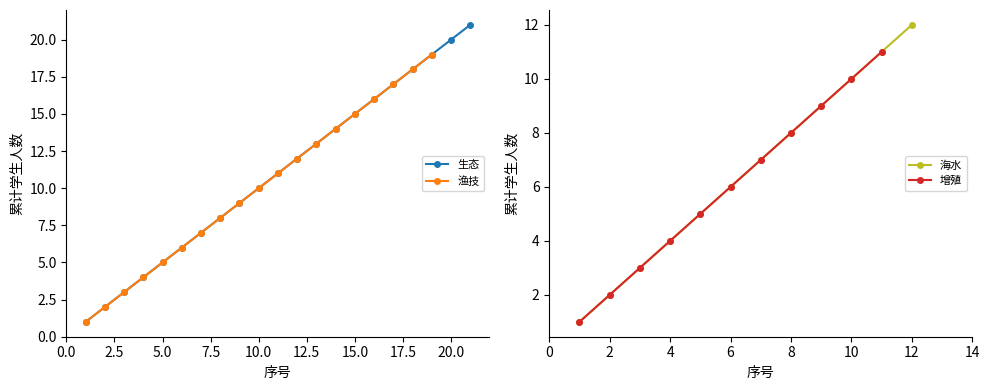

True or false: 生态 has more than 1 interior local peaks.

False